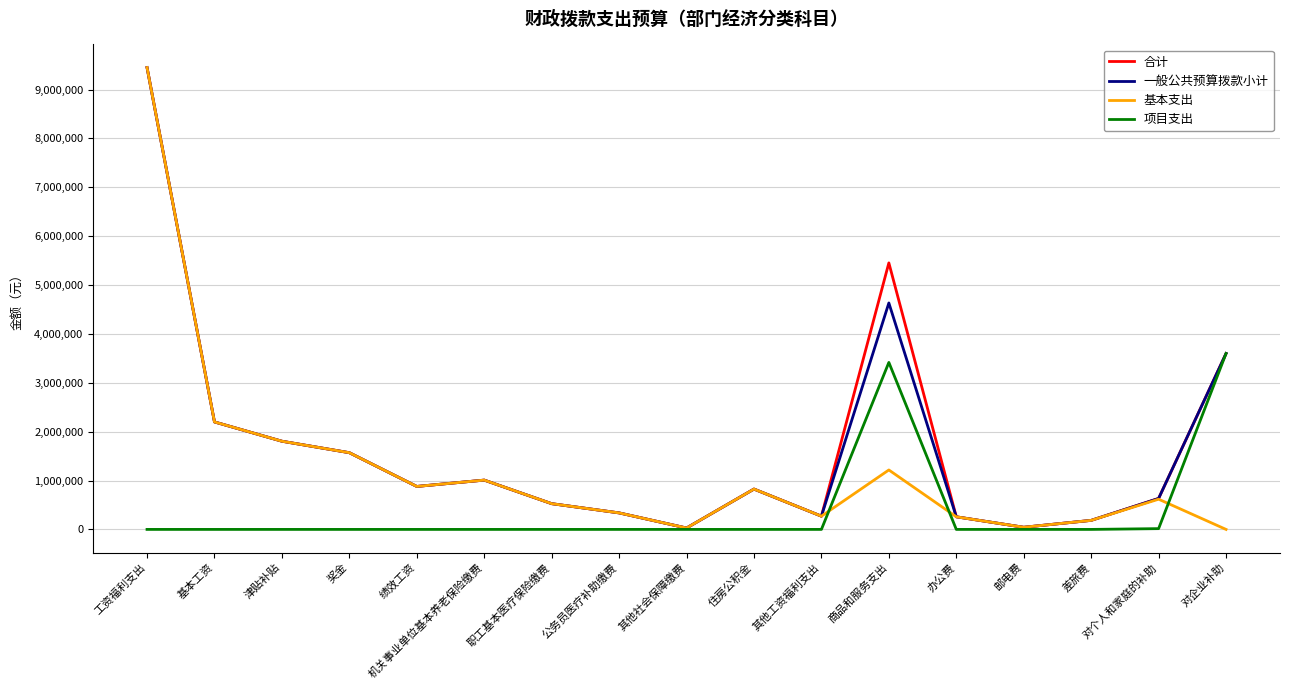

What is the minimum value for 合计?

28680.0